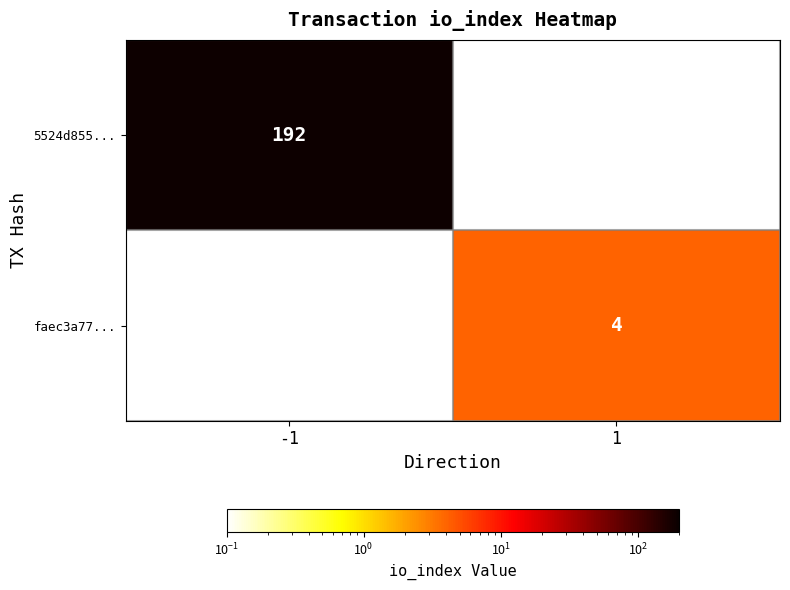

The value of 5524d855... at -1 is 56.6. True or false?

False